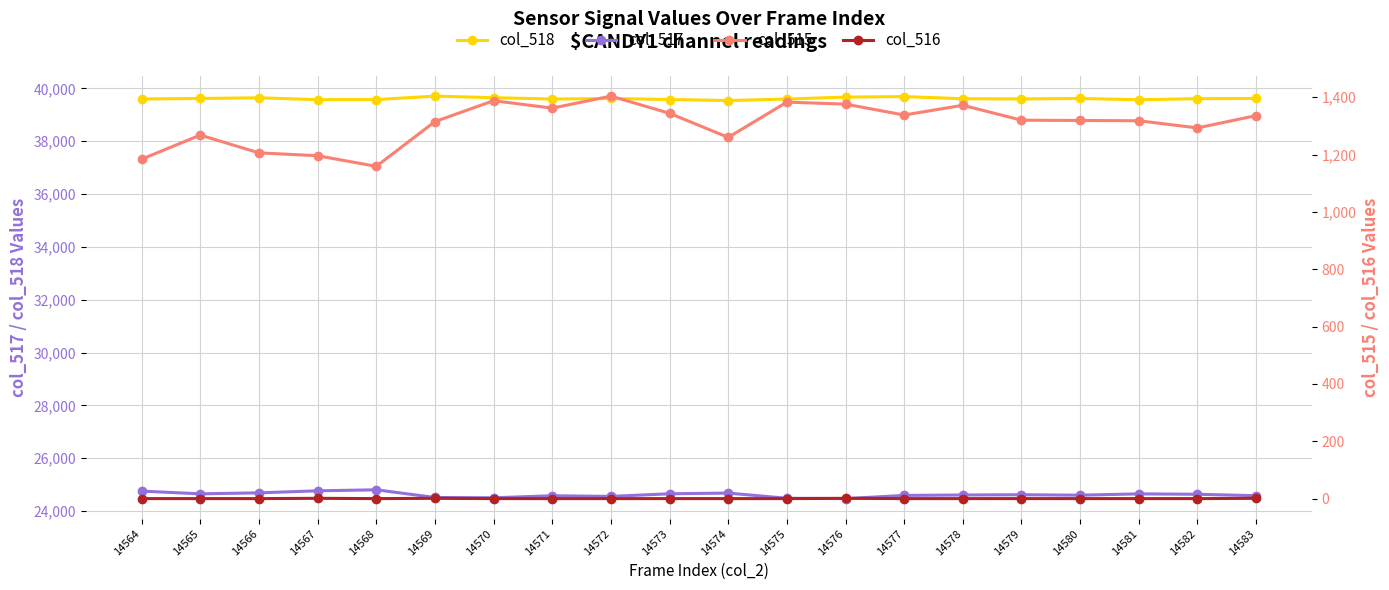

At which category is the sum across all series the highest?

14577